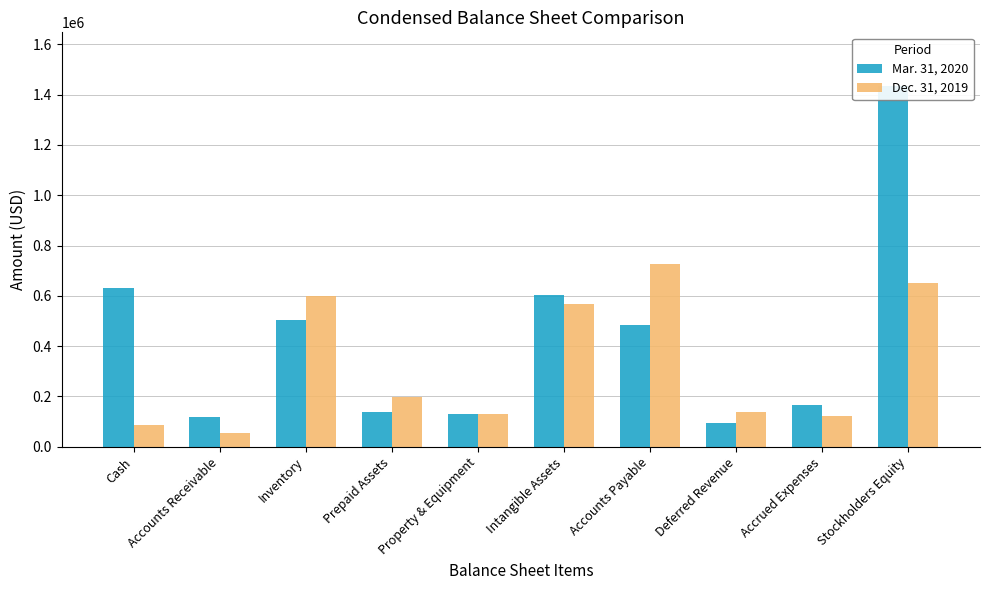

Which series has the largest range (max minus min)?

Mar. 31, 2020